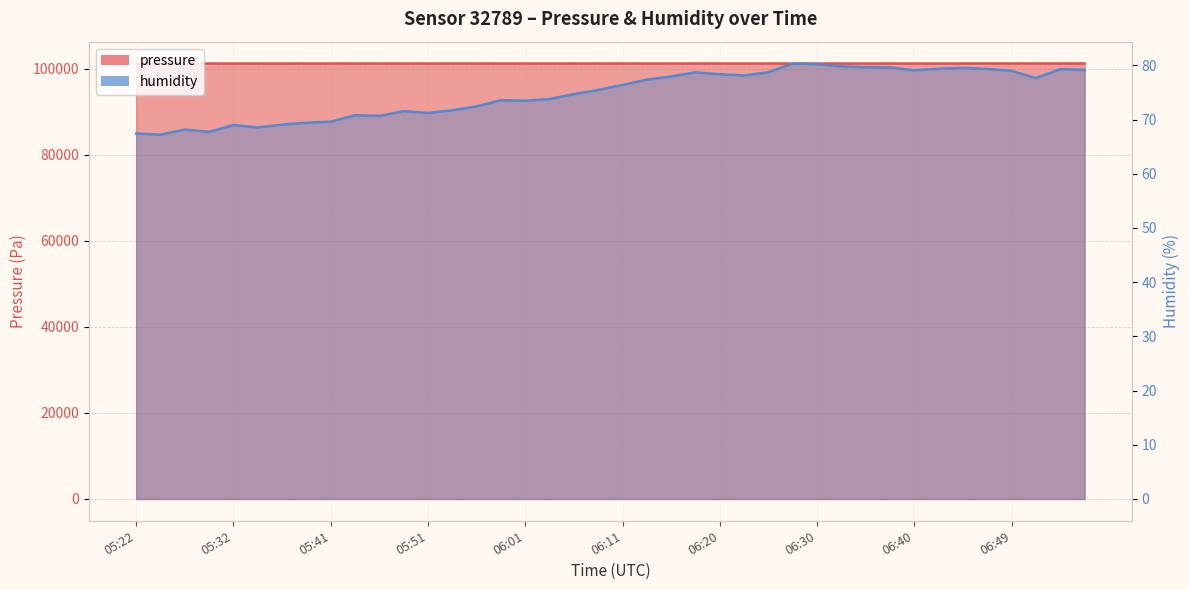

In humidity, how many points are higher than both neighbors (excluding endpoints)?

9